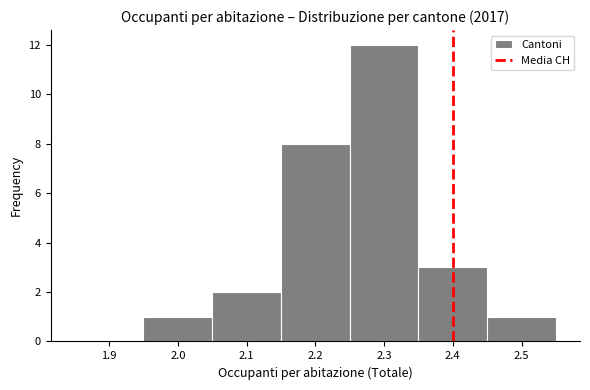

Over which range of the x-axis is the bar tallest?

2.25 to 2.35